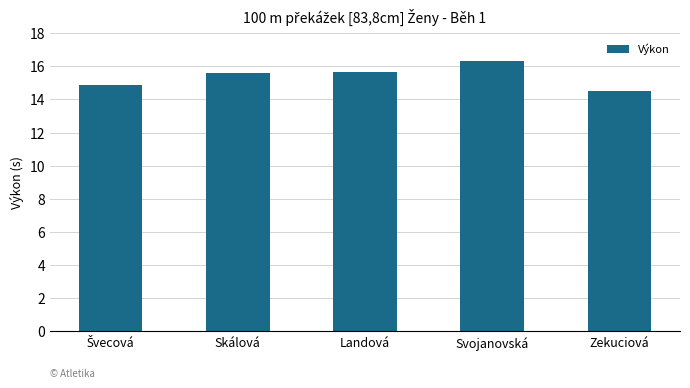

Reading left to right, extract all data points from this chart.

14.9	15.6	15.7	16.3	14.5